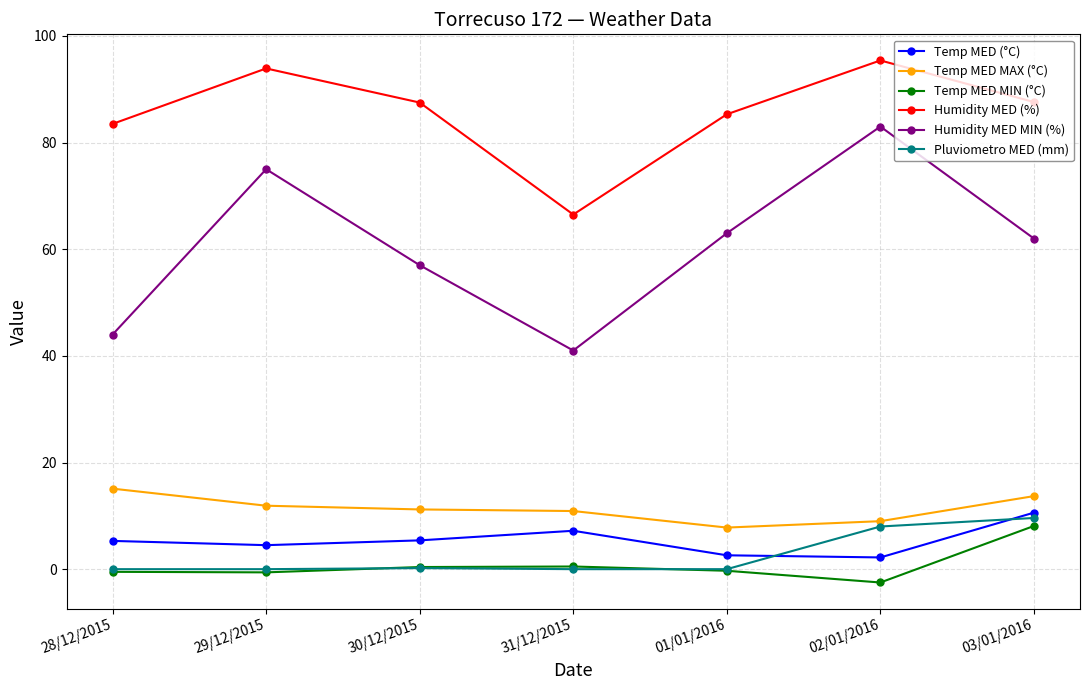

What is the maximum value for Humidity MED MIN (%)?

83.0